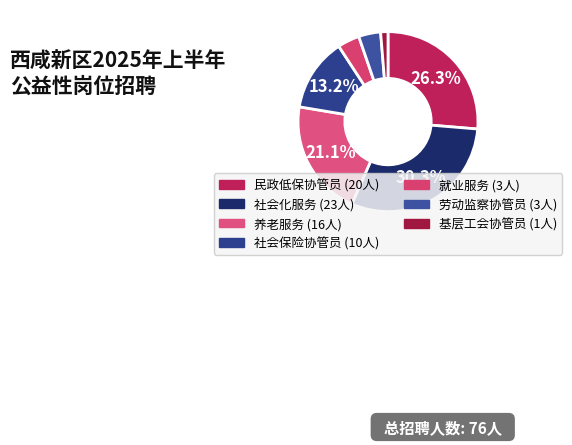

How many slices are in this pie chart?

7